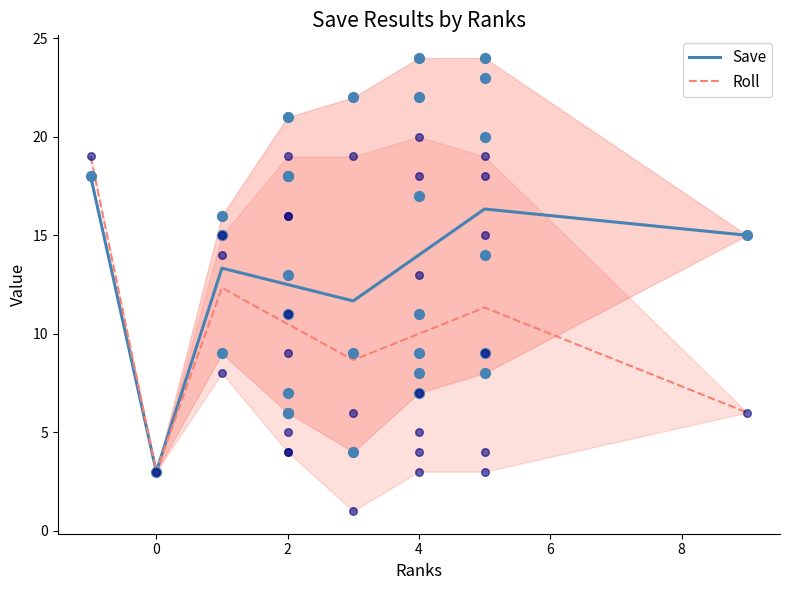

At how many categories does at least one series exceed 9?

7